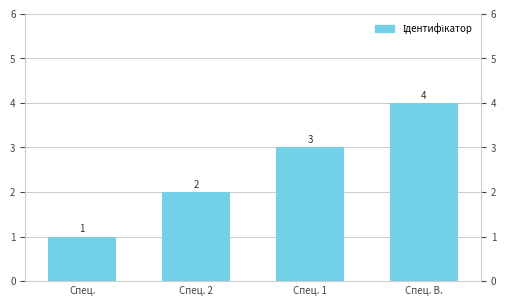

Rank the categories by value from lowest to highest.

Спец., Спец. 2, Спец. 1, Спец. В.